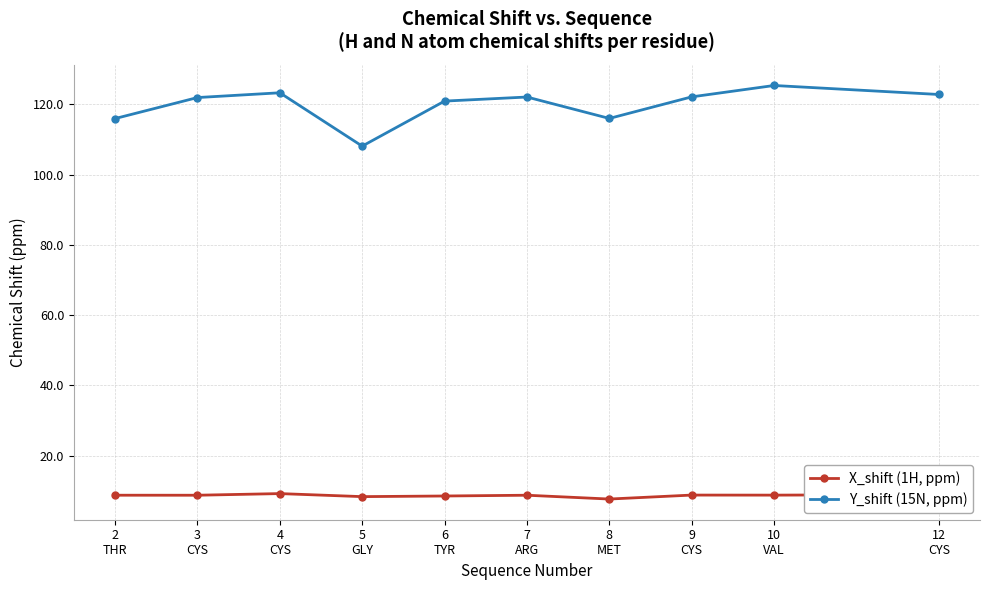

List the series in order of their overall mean, lowest first.

X_shift (1H, ppm), Y_shift (15N, ppm)